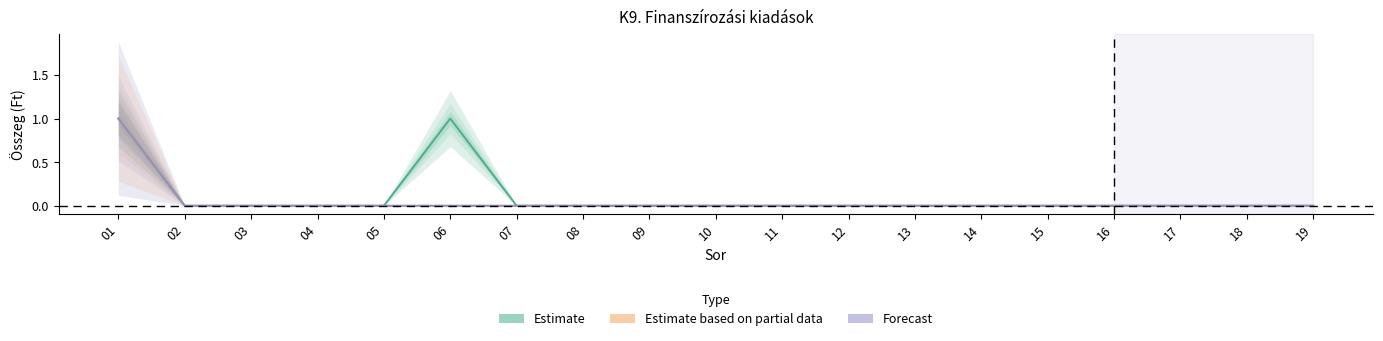

The Forecast series shows 0 at 11. True or false?

True